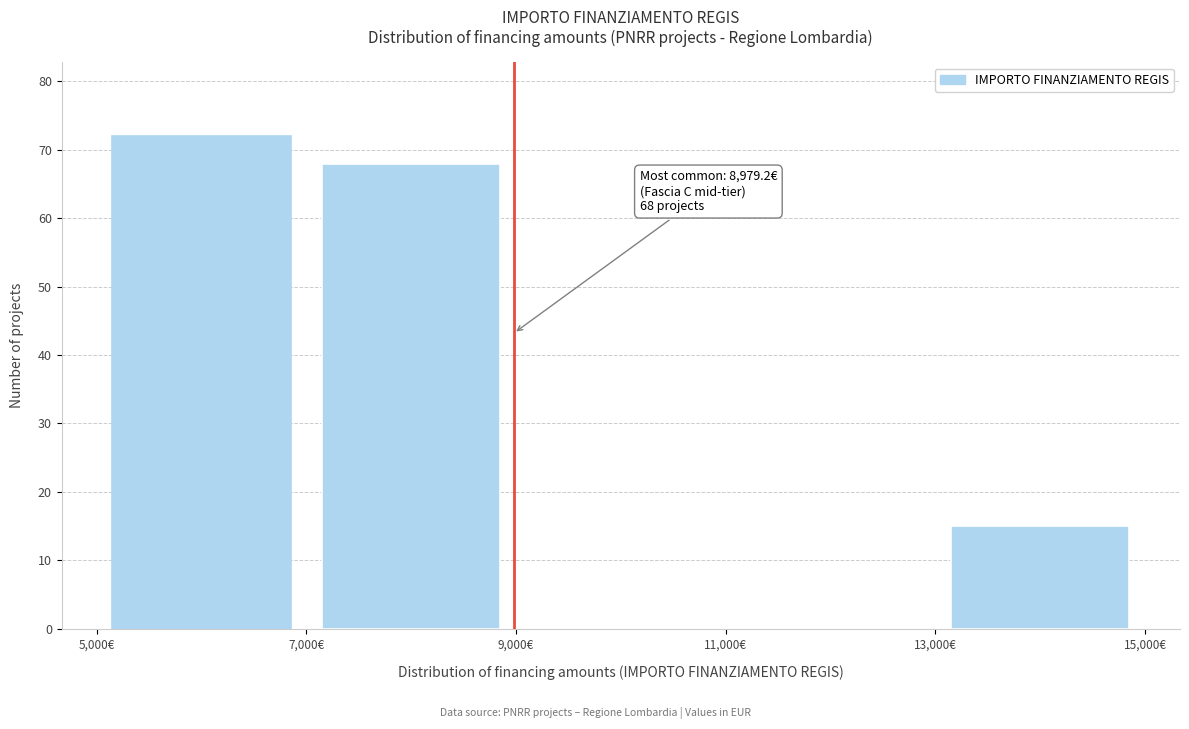

Which range on the x-axis has the tallest bar?

5000 to 7000